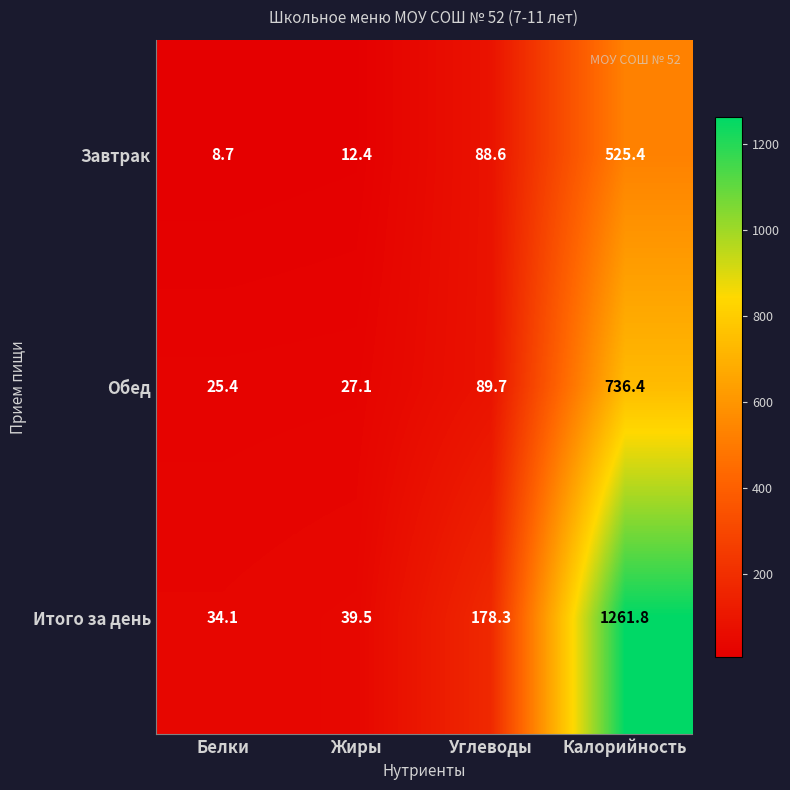

Which series changed the most between Жиры and Калорийность?

Итого за день